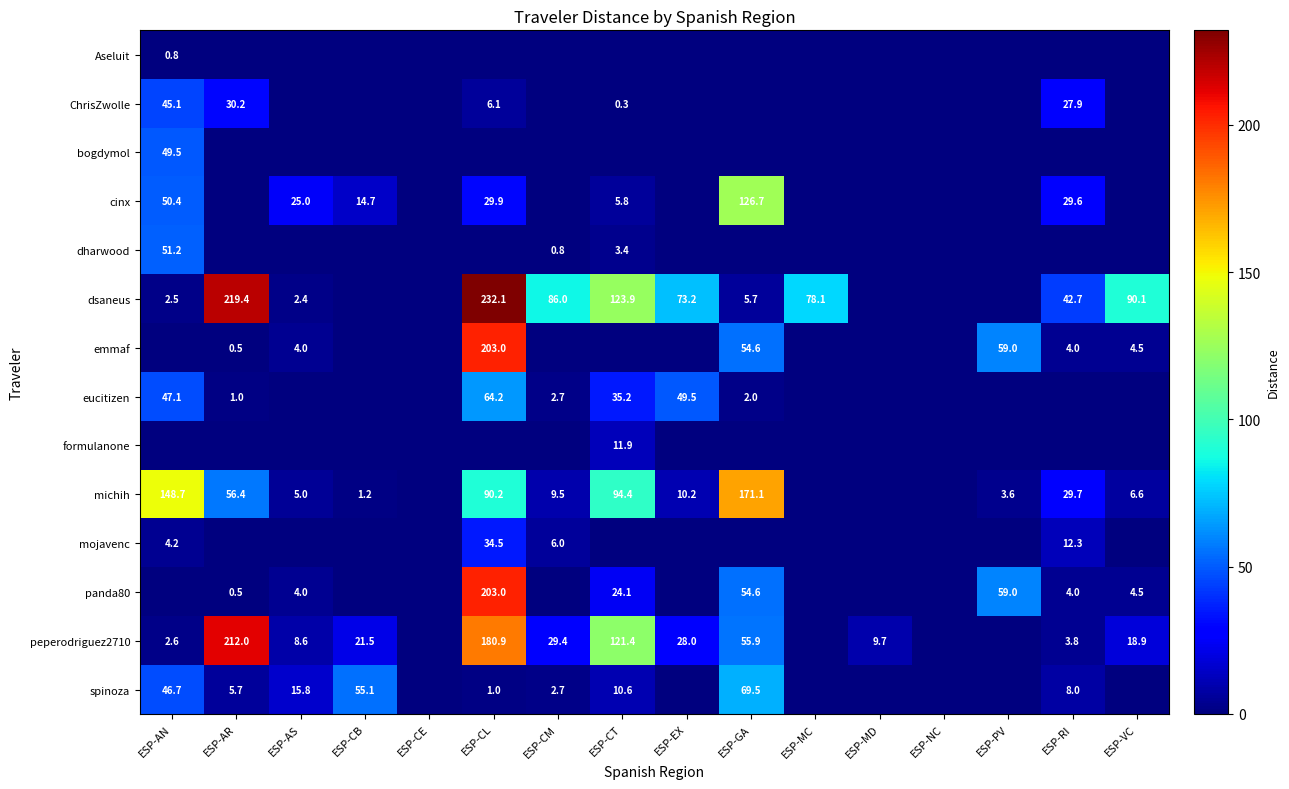

The cinx series shows 47.3 at ESP-RI. True or false?

False